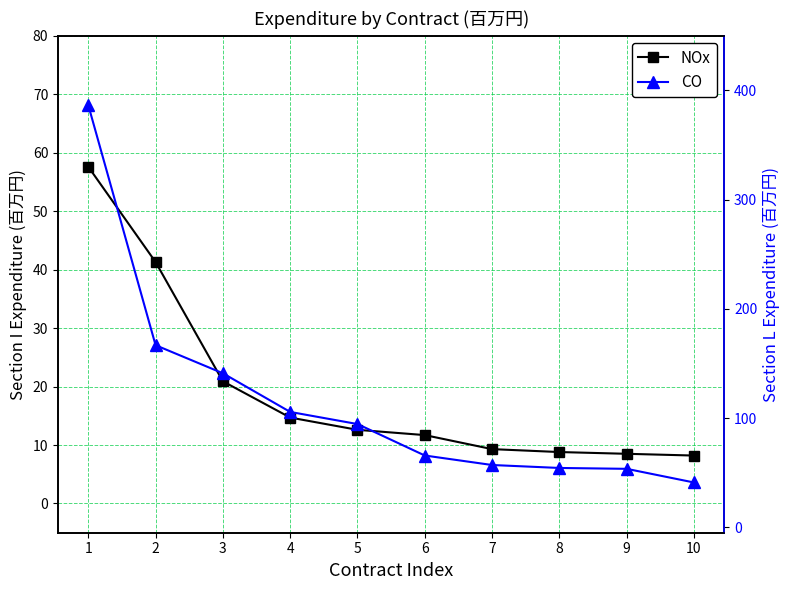

True or false: CO and NOx cross at least once.

False